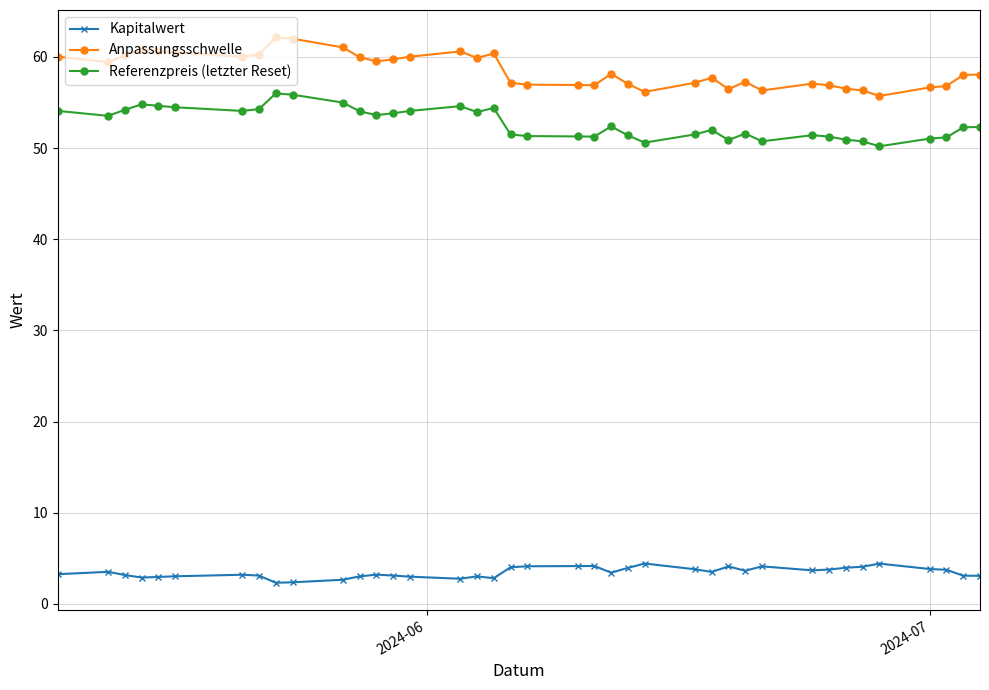

At how many categories does at least one series exceed 27?

39